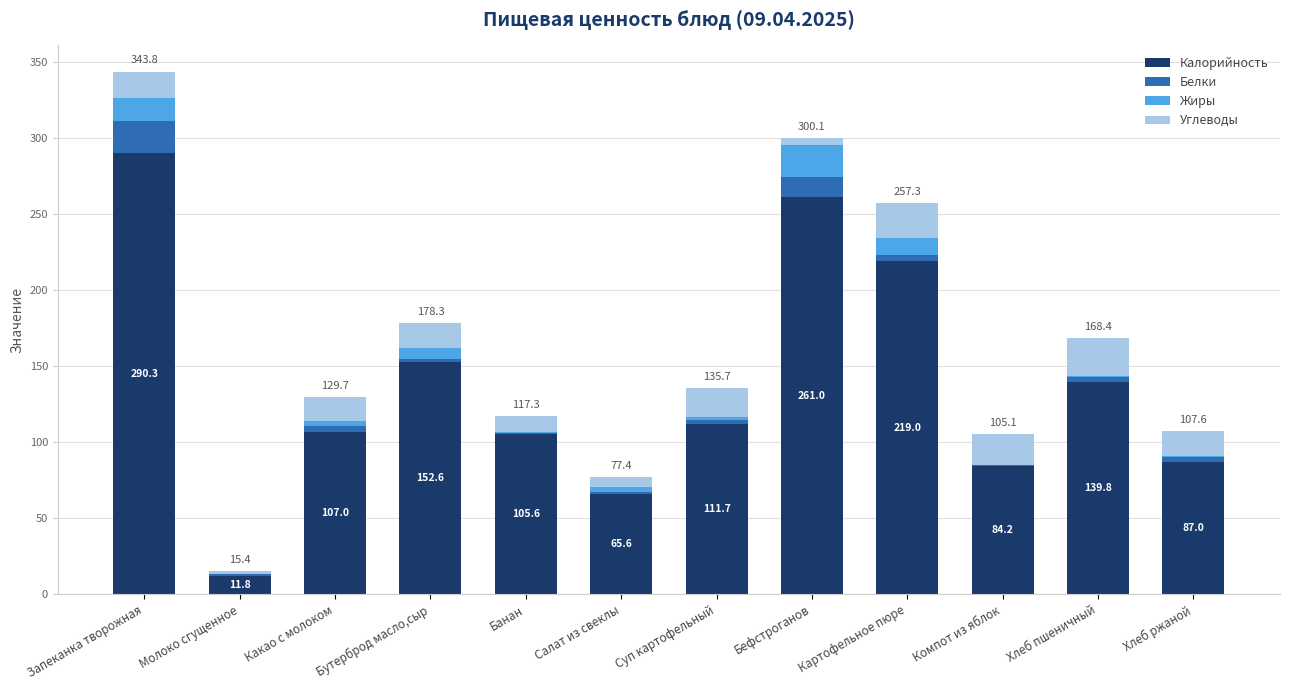

What is the maximum value for Калорийность?

290.3